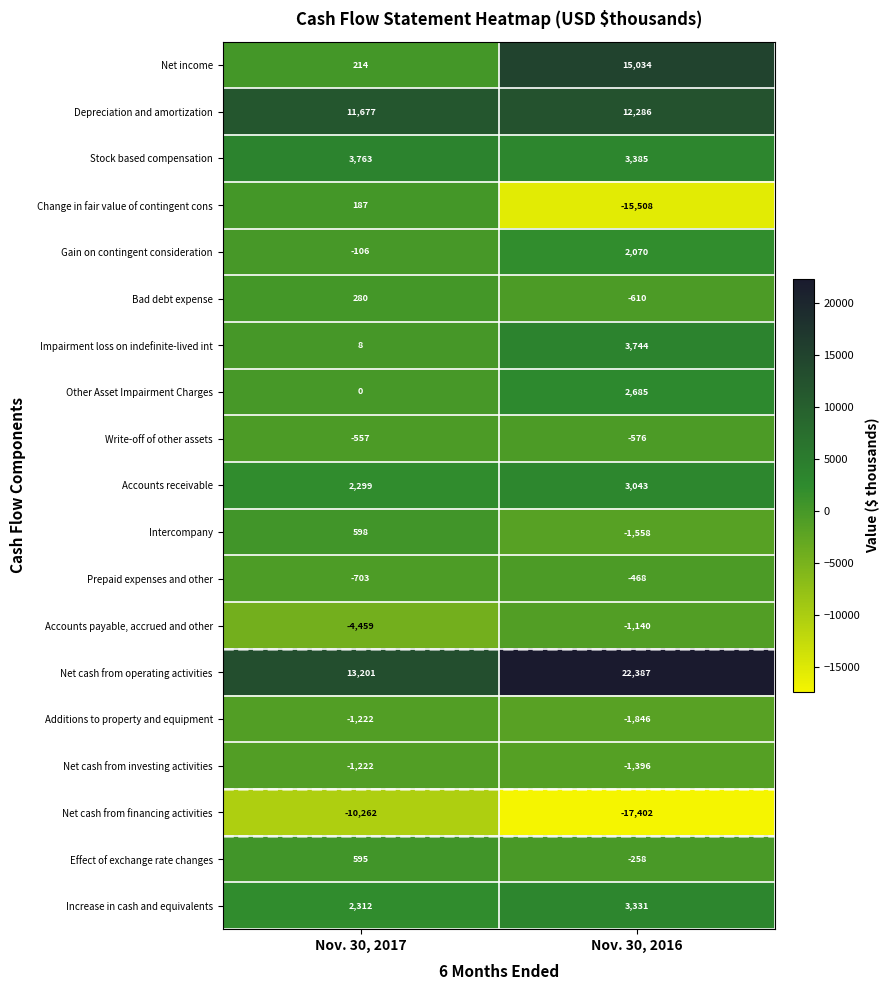

At which category is the sum across all series the highest?

Nov. 30, 2016